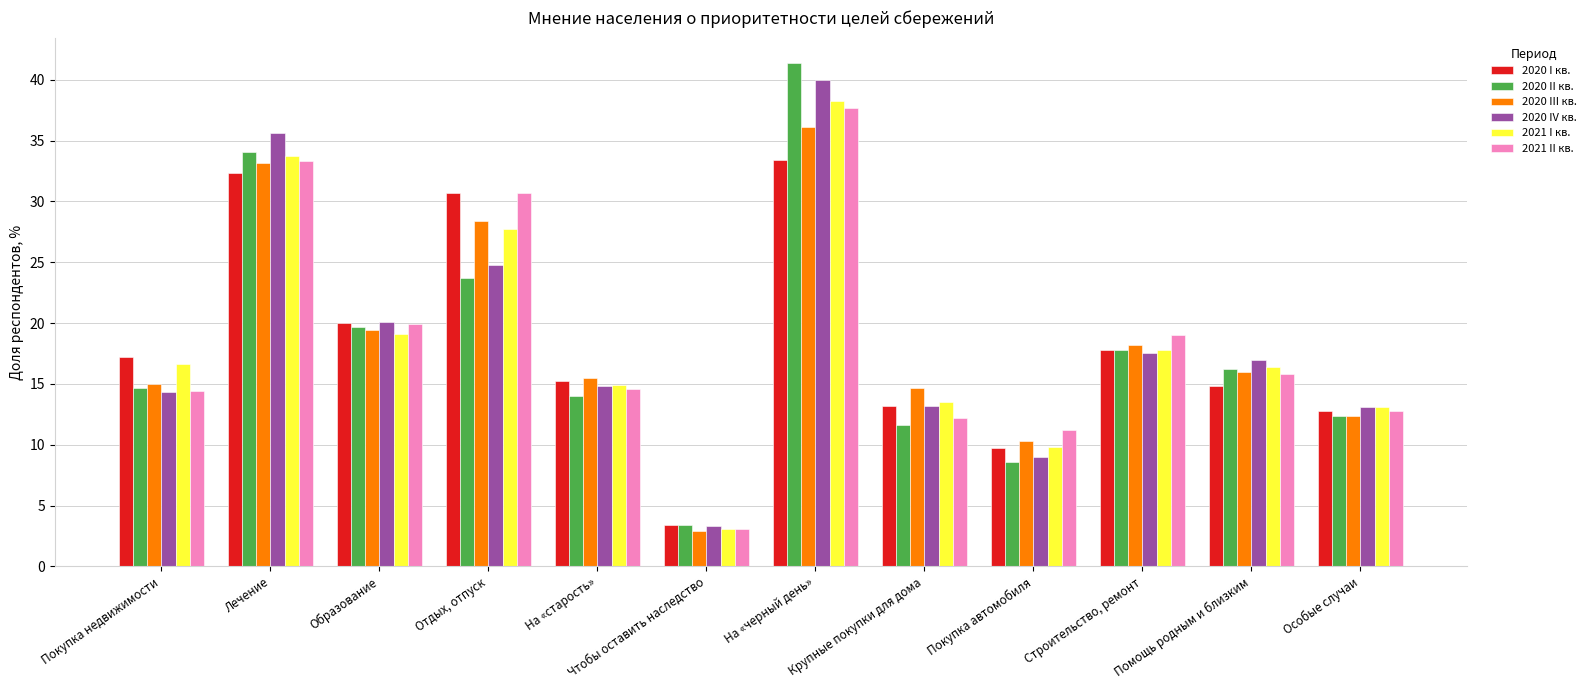

Is the value of 2021 I кв. at Покупка недвижимости greater than the value of 2020 IV кв. at Крупные покупки для дома?

Yes